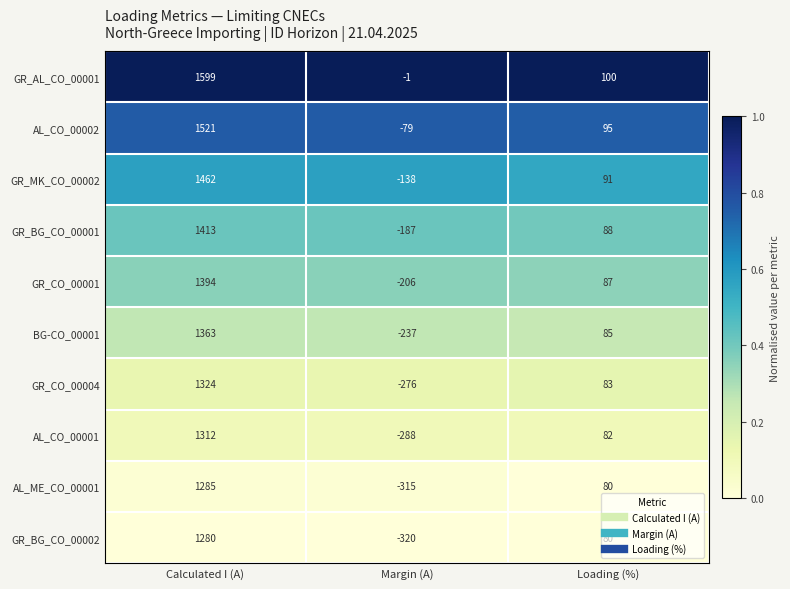

At Calculated I (A), list the series in order from largest to smallest.

GR_AL_CO_00001, AL_CO_00002, GR_MK_CO_00002, GR_BG_CO_00001, GR_CO_00001, BG-CO_00001, GR_CO_00004, AL_CO_00001, AL_ME_CO_00001, GR_BG_CO_00002